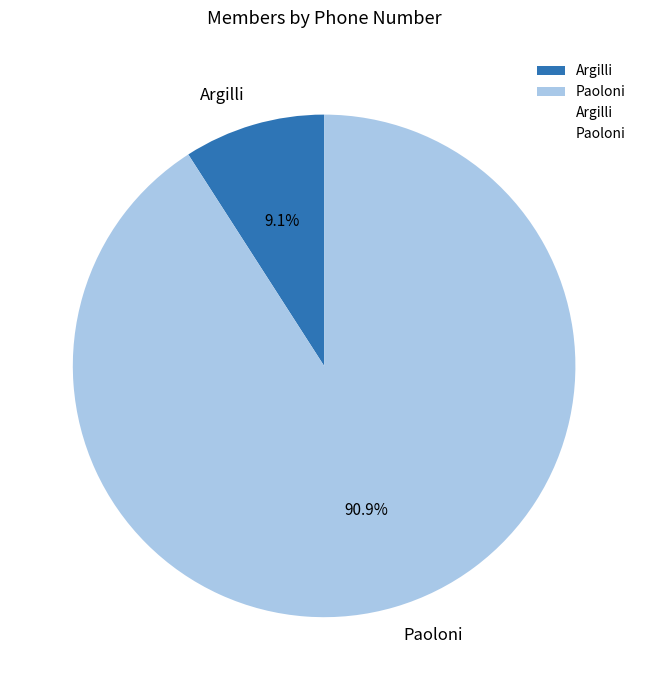

Is Argilli the majority of the pie?

No